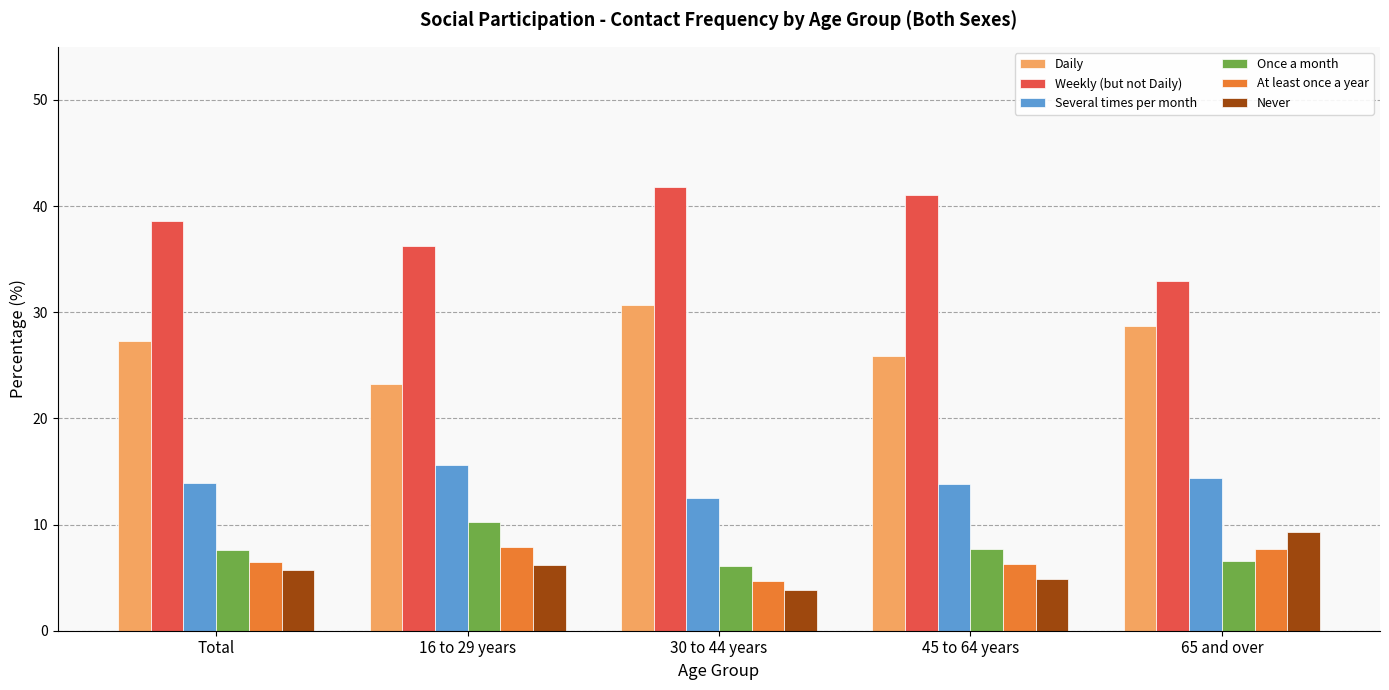

What are all the series names shown in the legend?

Daily, Weekly (but not Daily), Several times per month, Once a month, At least once a year, Never